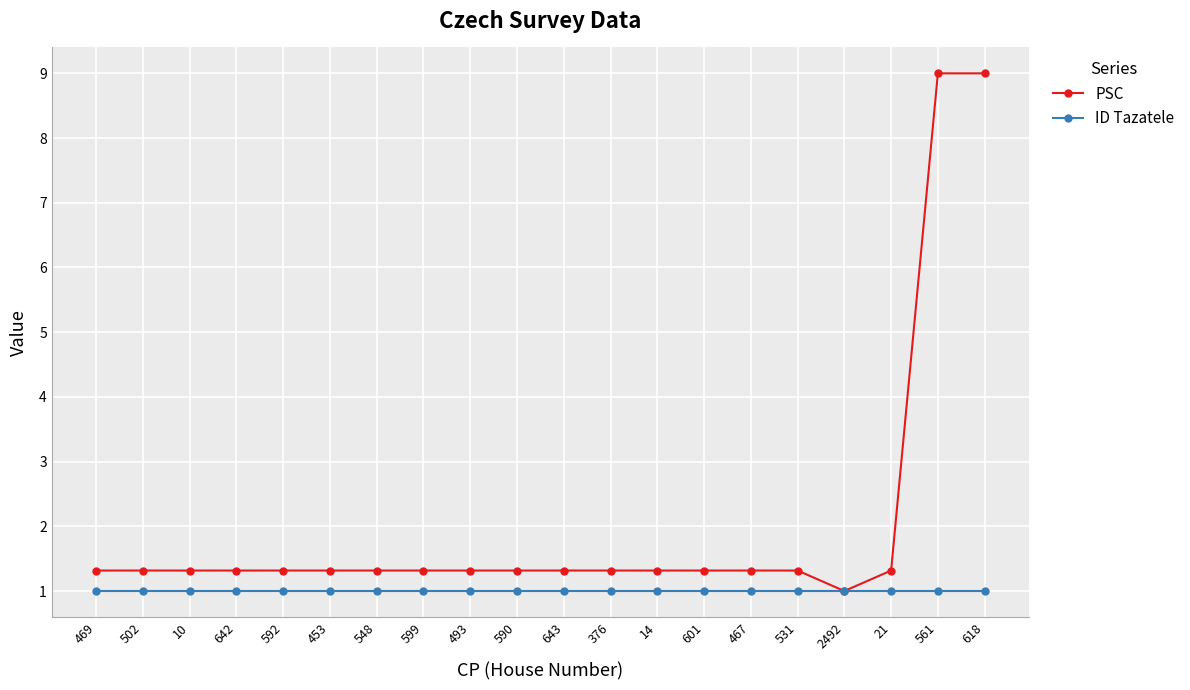

Reading left to right, transcribe all the data shown in this chart.

PSC: 1.3	1.3	1.3	1.3	1.3	1.3	1.3	1.3	1.3	1.3	1.3	1.3	1.3	1.3	1.3	1.3	1.0	1.3	9.0	9.0
ID Tazatele: 1.0	1.0	1.0	1.0	1.0	1.0	1.0	1.0	1.0	1.0	1.0	1.0	1.0	1.0	1.0	1.0	1.0	1.0	1.0	1.0